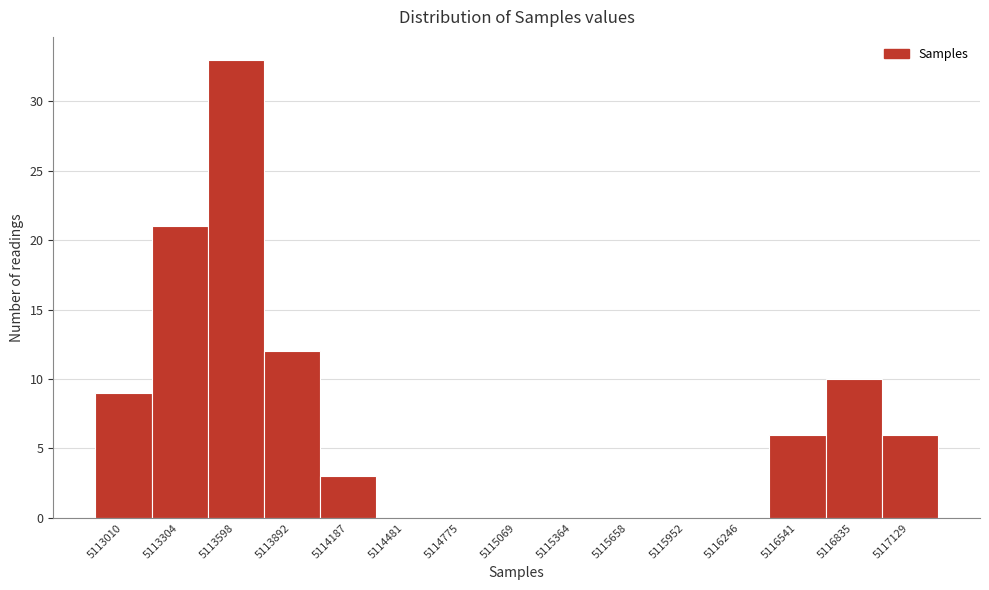

Reading left to right, transcribe all the data shown in this chart.

5113010=9	5113304=21	5113598=33	5113892=12	5114187=3	5114481=0	5114775=0	5115069=0	5115364=0	5115658=0	5115952=0	5116246=0	5116541=6	5116835=10	5117129=6